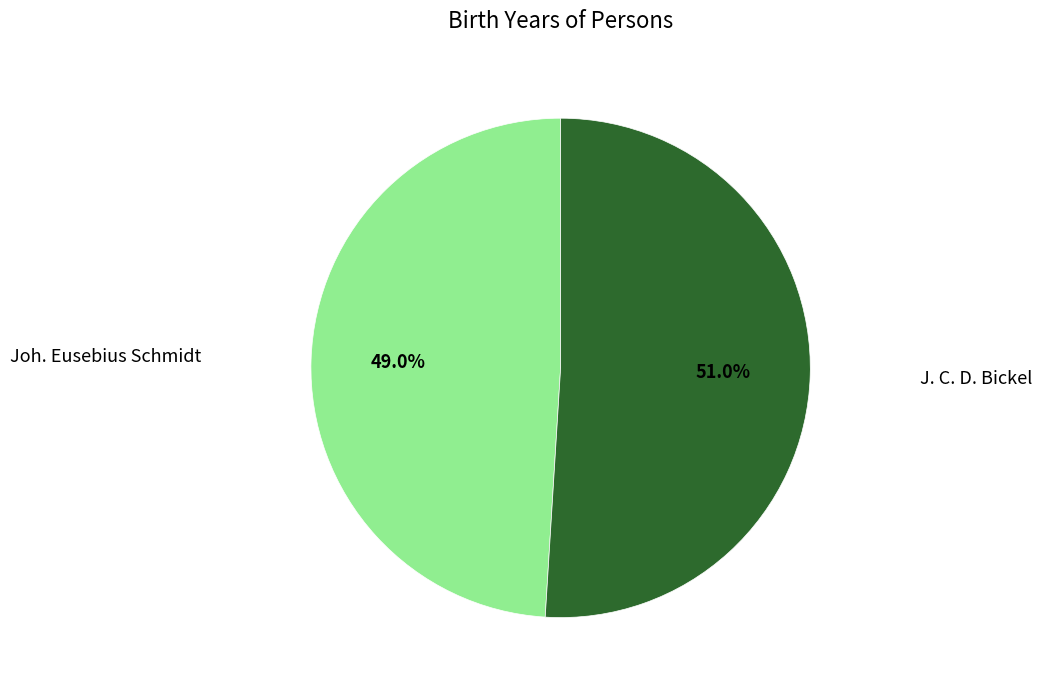

Does any single category account for the majority?

Yes